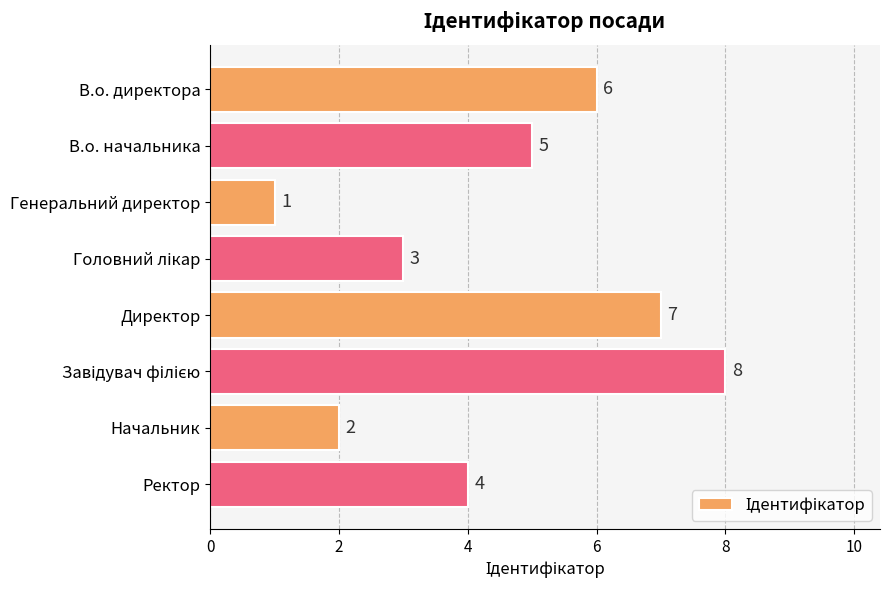

Reading bottom to top, transcribe all the data shown in this chart.

4	2	8	7	3	1	5	6